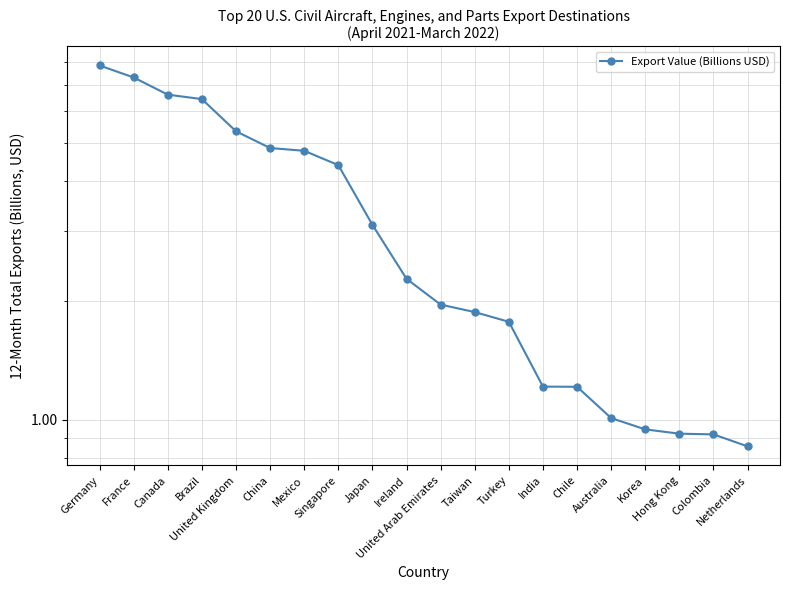

What position from the left is Taiwan?

12